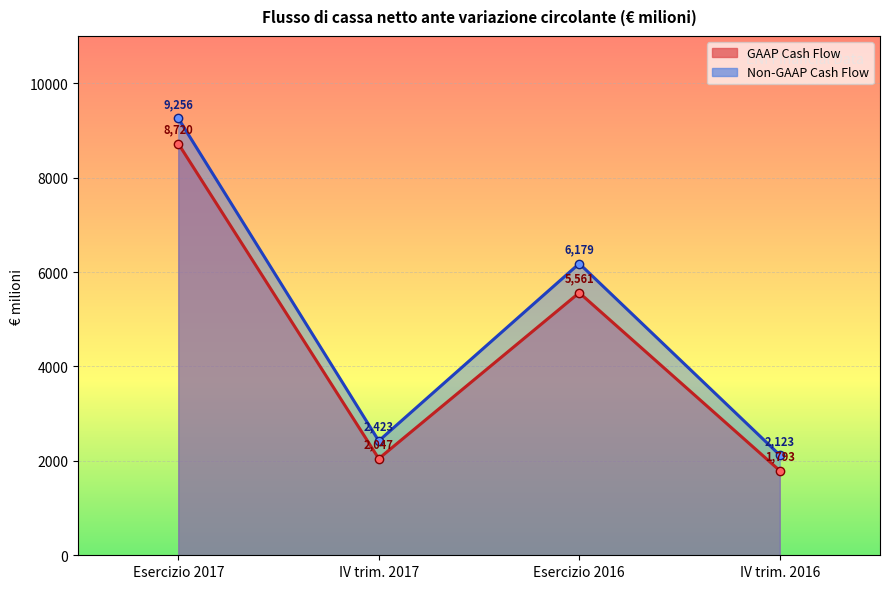

Rank the categories by Non-GAAP Cash Flow value from highest to lowest.

Esercizio 2017, Esercizio 2016, IV trim. 2017, IV trim. 2016